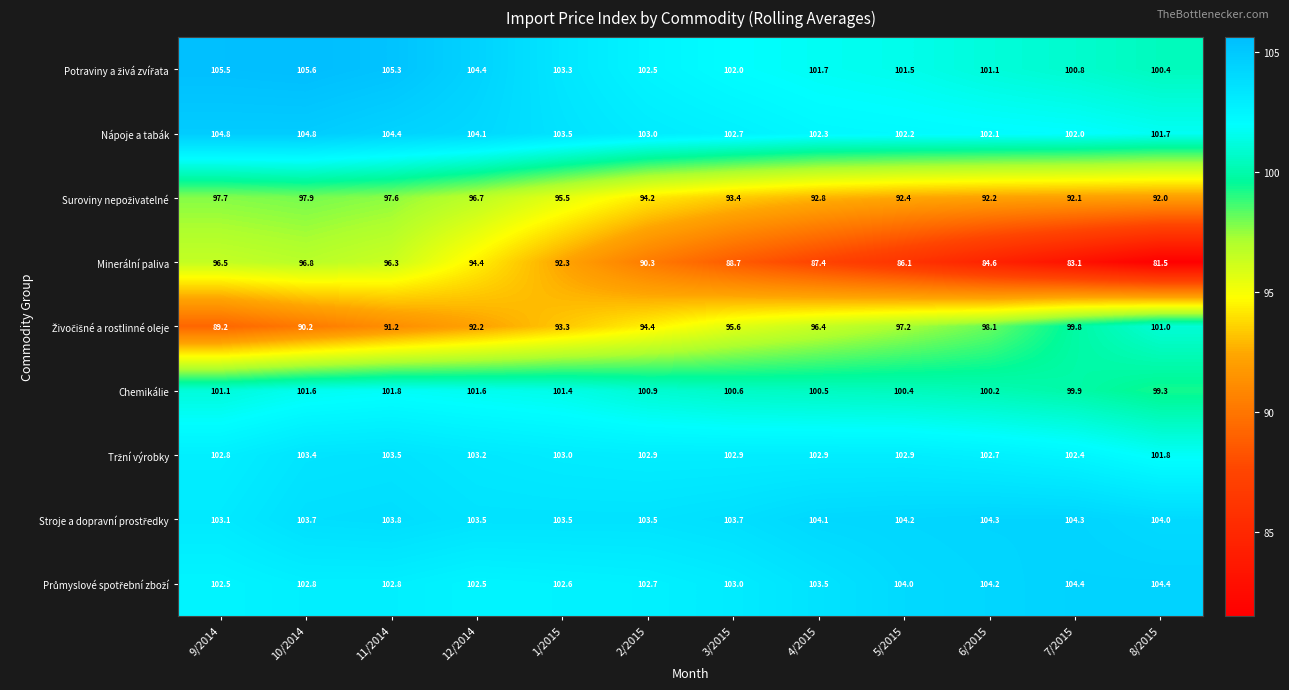

True or false: Nápoje a tabák has a value of 103.0 at 2/2015.

True